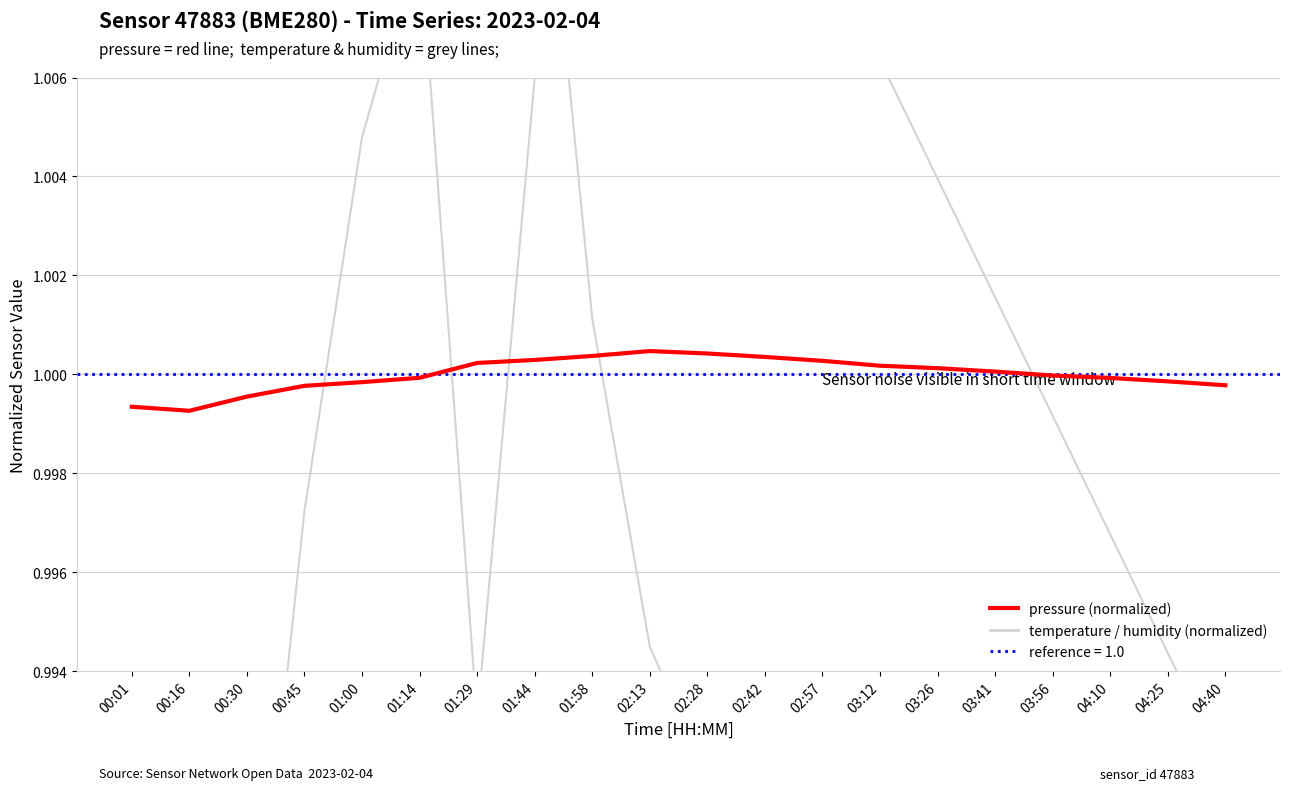

What position from the left is 02:13?

10